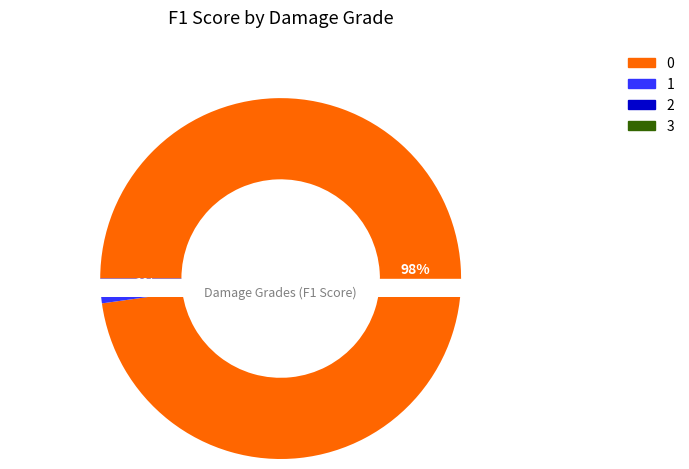

The 3. Heavy damage slice represents 0% of the pie. True or false?

True